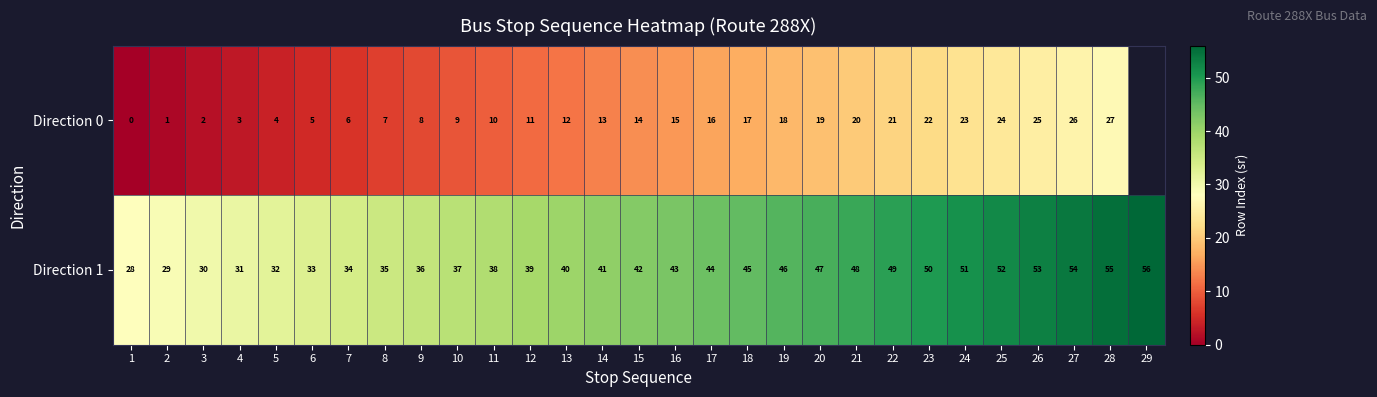

Rank the series at 12 from highest to lowest value.

Direction 1, Direction 0